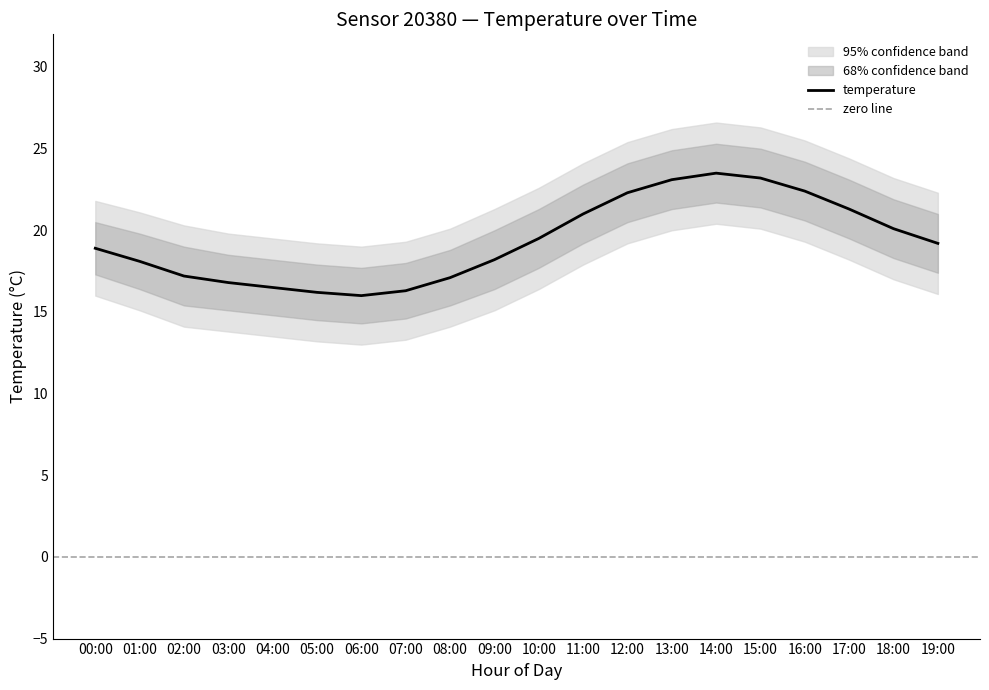

What is the label of the 3rd point from the right?

17:00